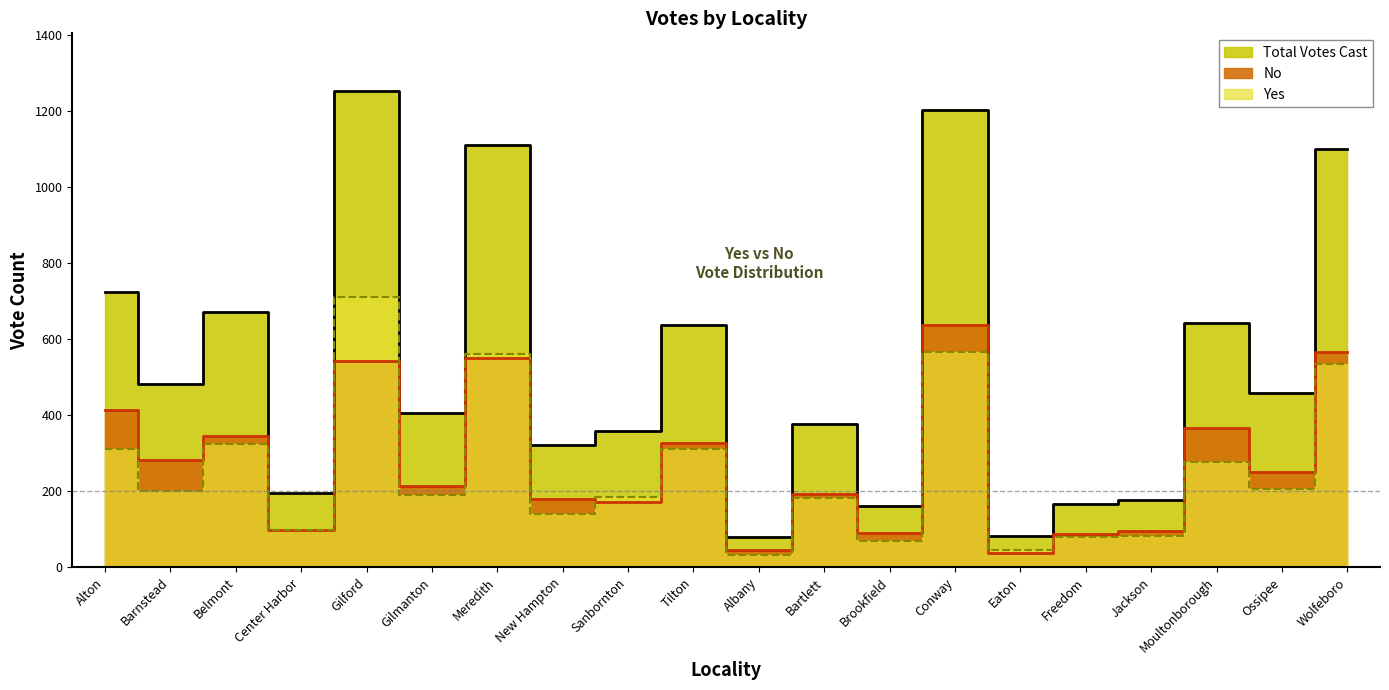

What is the label of the 4th point from the left?

Center Harbor